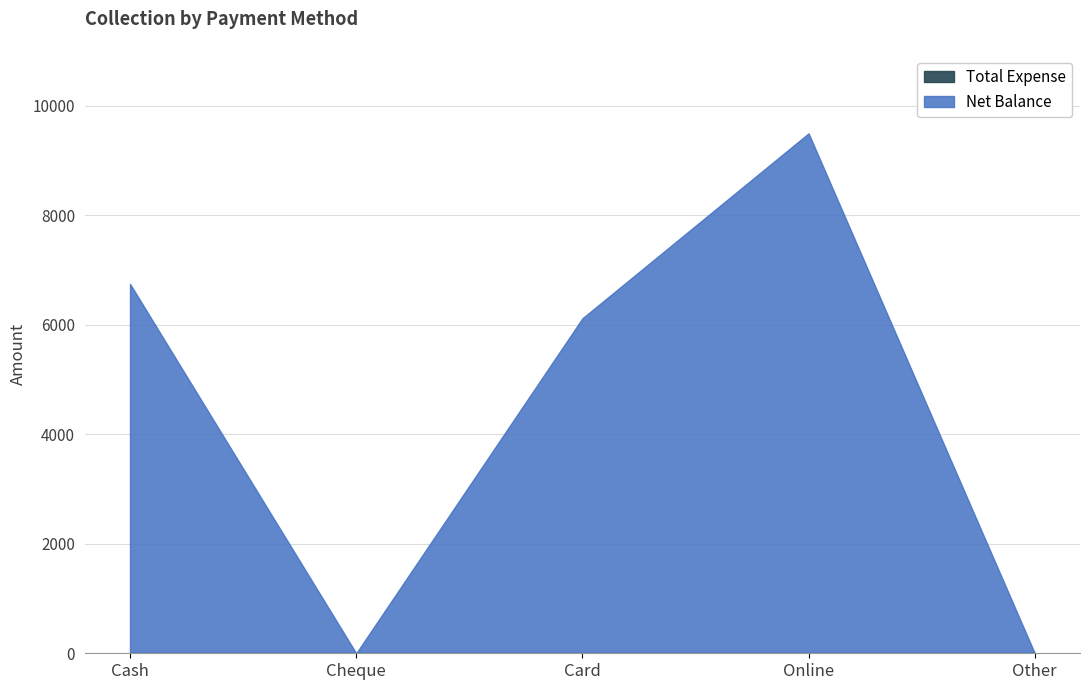

Is it true that the value at Cash is 6750?

True